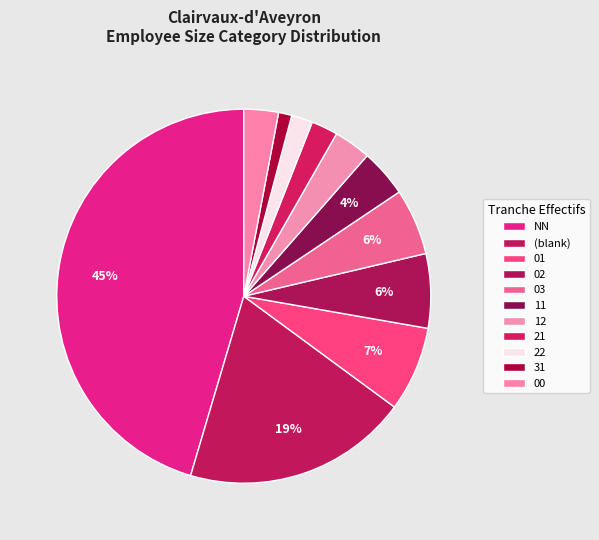

How many slices are in this pie chart?

11